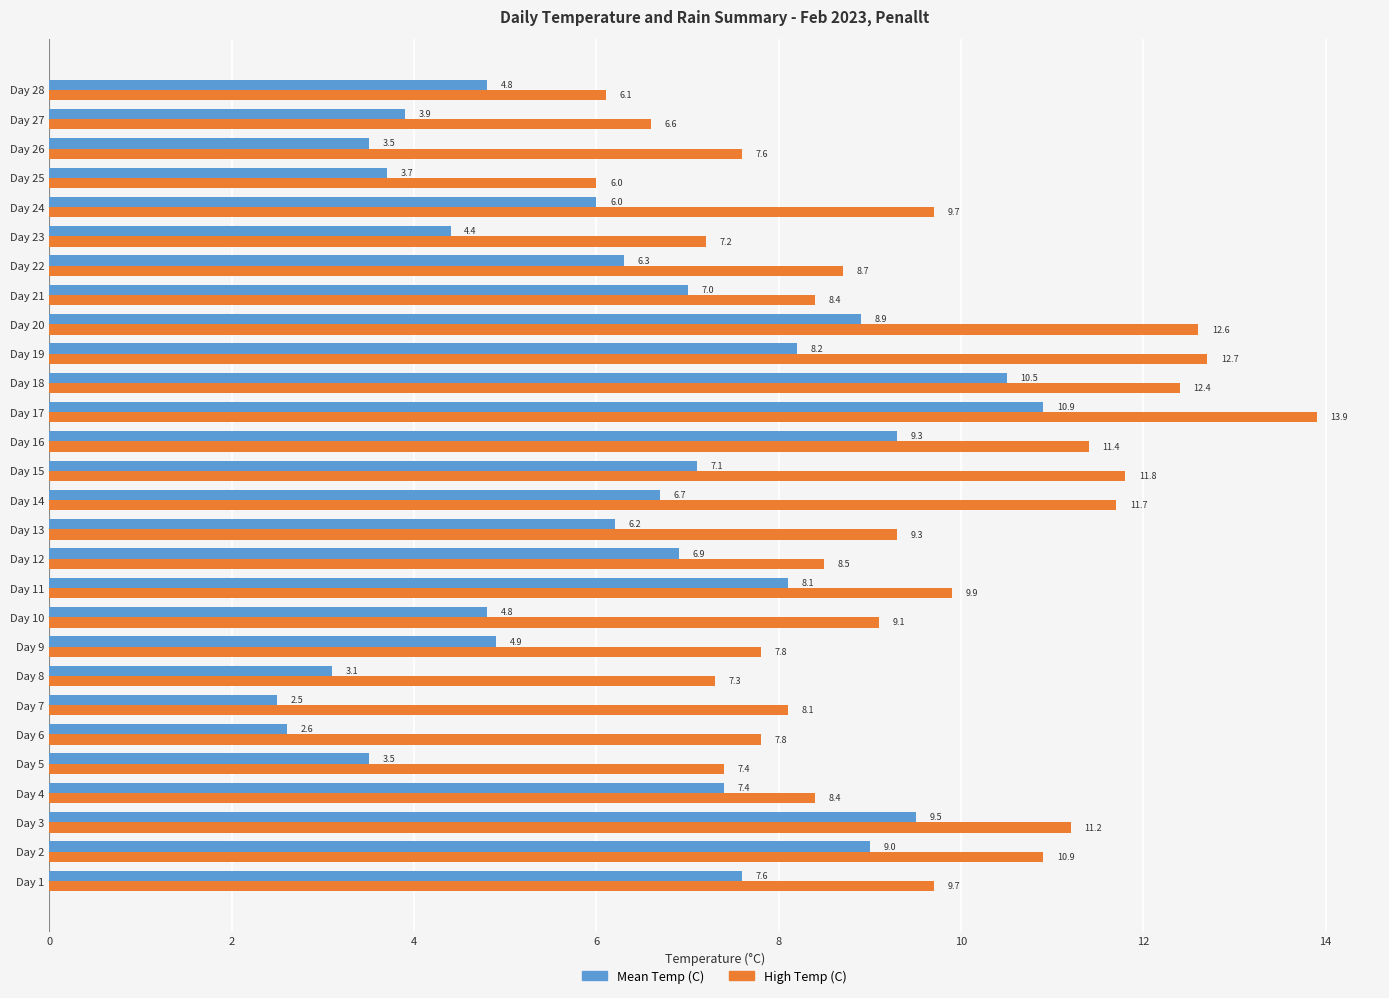

Rank the series by their average value, from lowest to highest.

Mean Temp (C), High Temp (C)